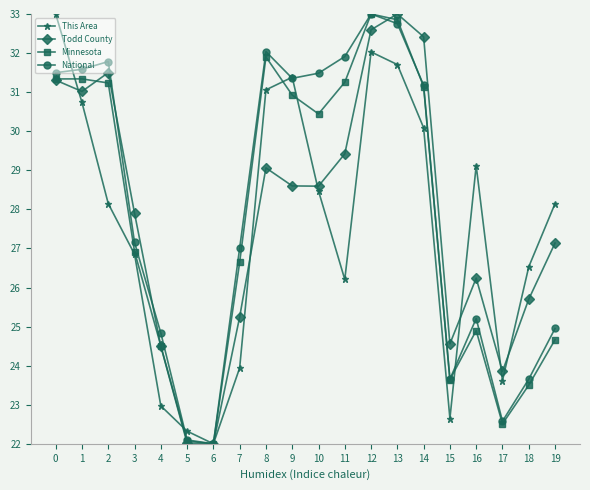

What is the spread (max minus min) of values at 8?

3.0